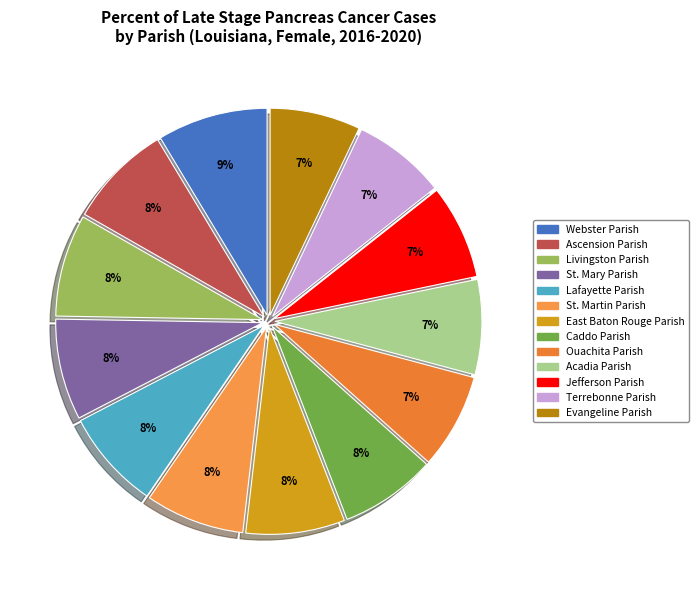

Between East Baton Rouge Parish and Ascension Parish, which is larger?

Ascension Parish